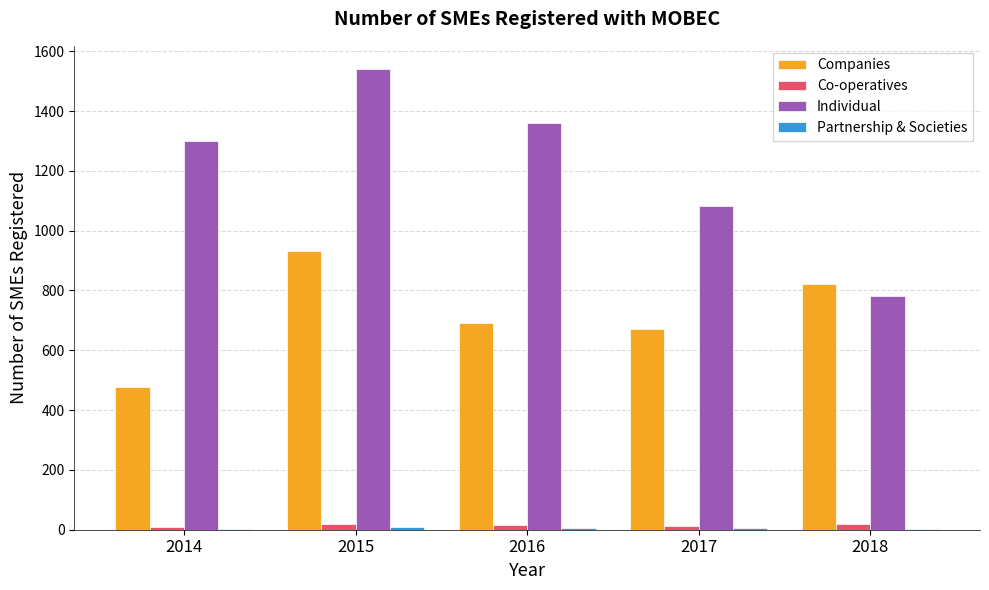

True or false: Individual has a value of 595 at 2014.

False